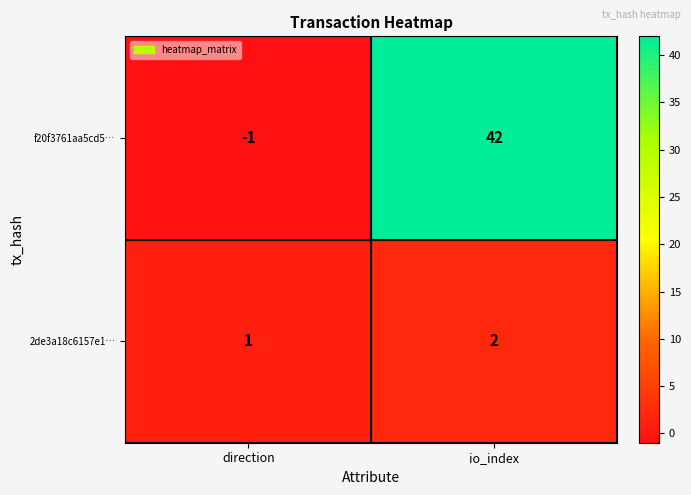

How many series are shown in this chart?

2